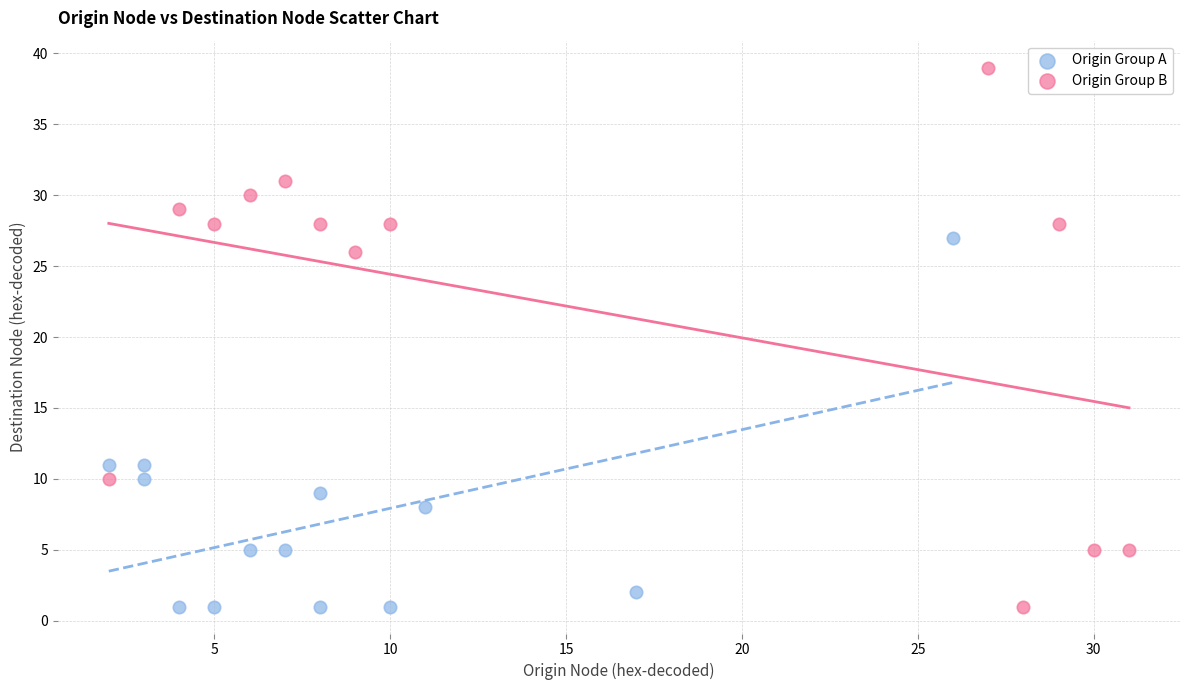

Which series has the largest Y range (max minus min)?

Origin Group B